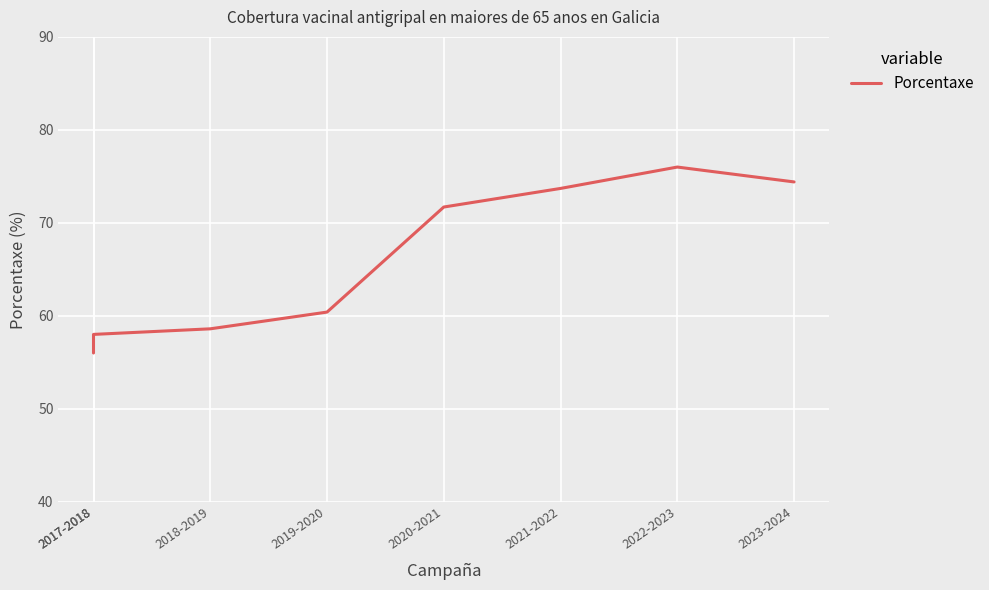

What is the sum of all values?

528.8